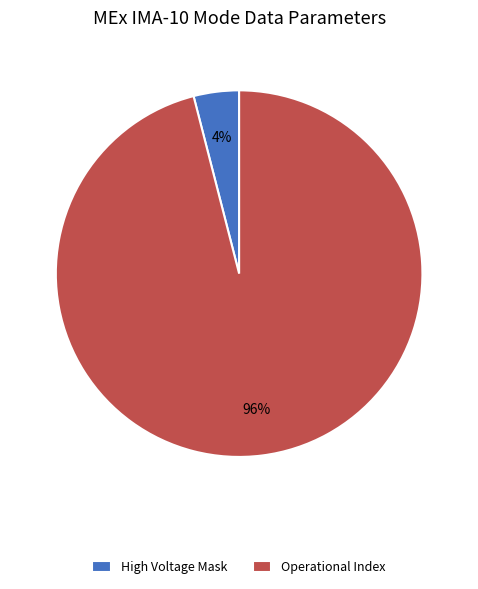

How many segments does this pie chart have?

2